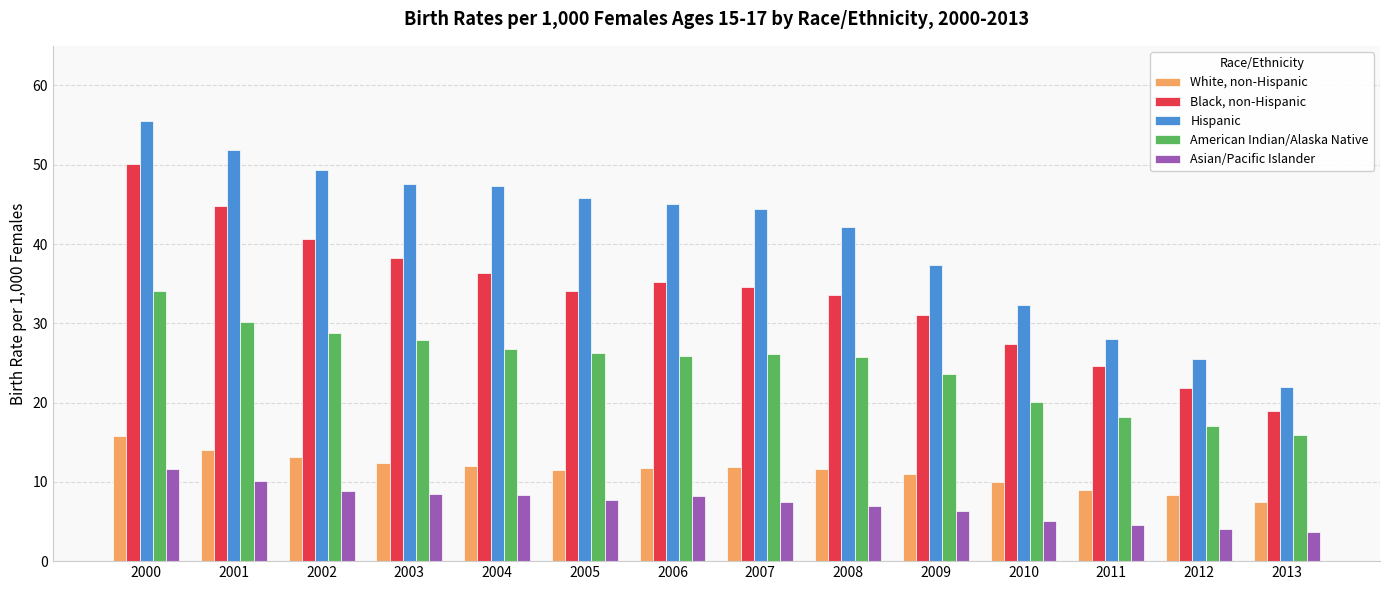

At which label does Asian/Pacific Islander reach its peak?

2000